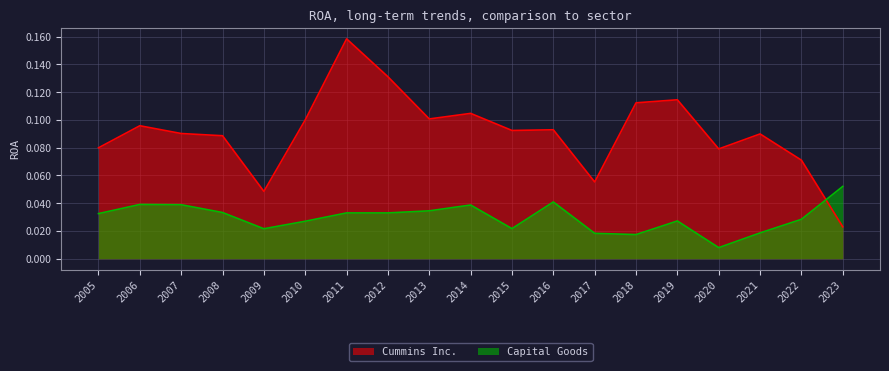

What is the total value across all series at 2007?

0.1